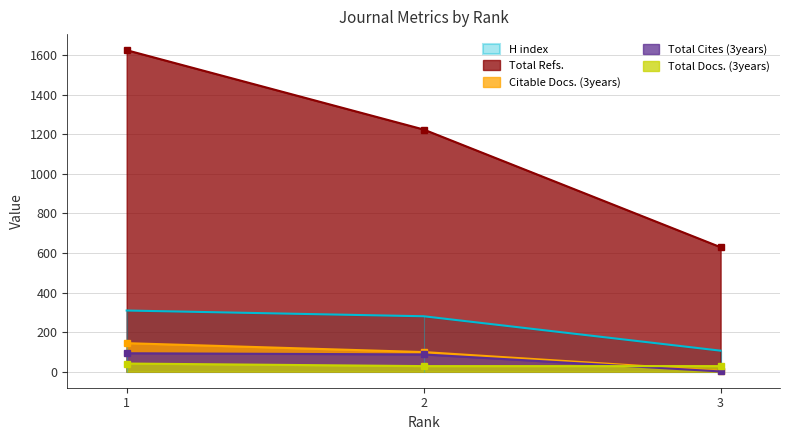

What is the maximum value for Total Cites (3years)?

93